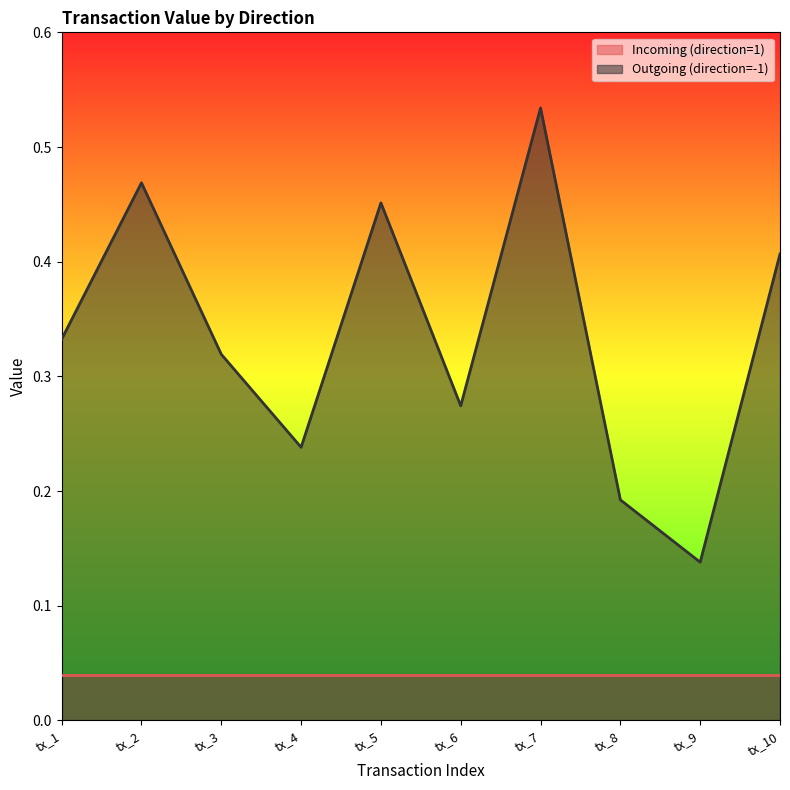

Count the number of data series in this chart.

2